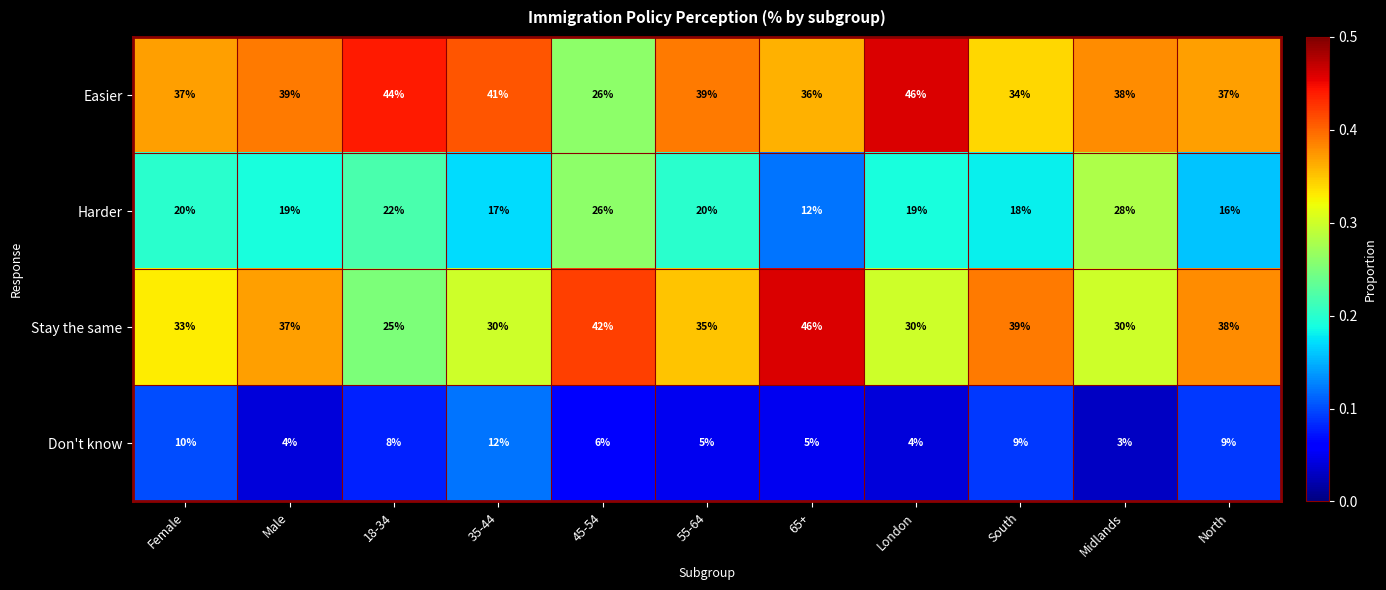

Which series has the largest total across all categories?

Easier